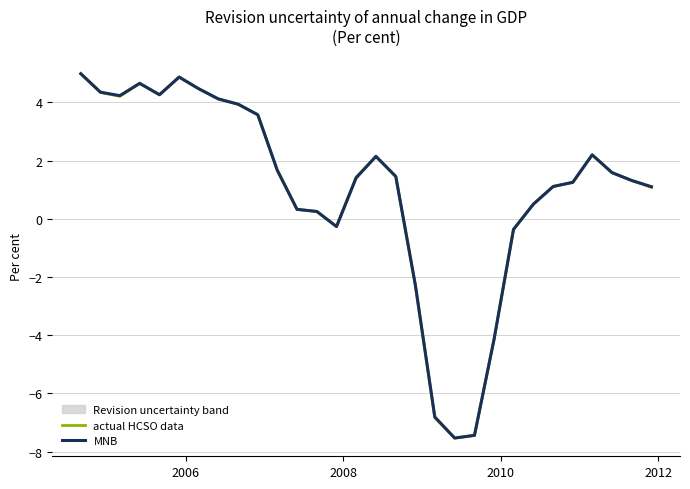

True or false: actual HCSO data and MNB intersect in this chart.

True